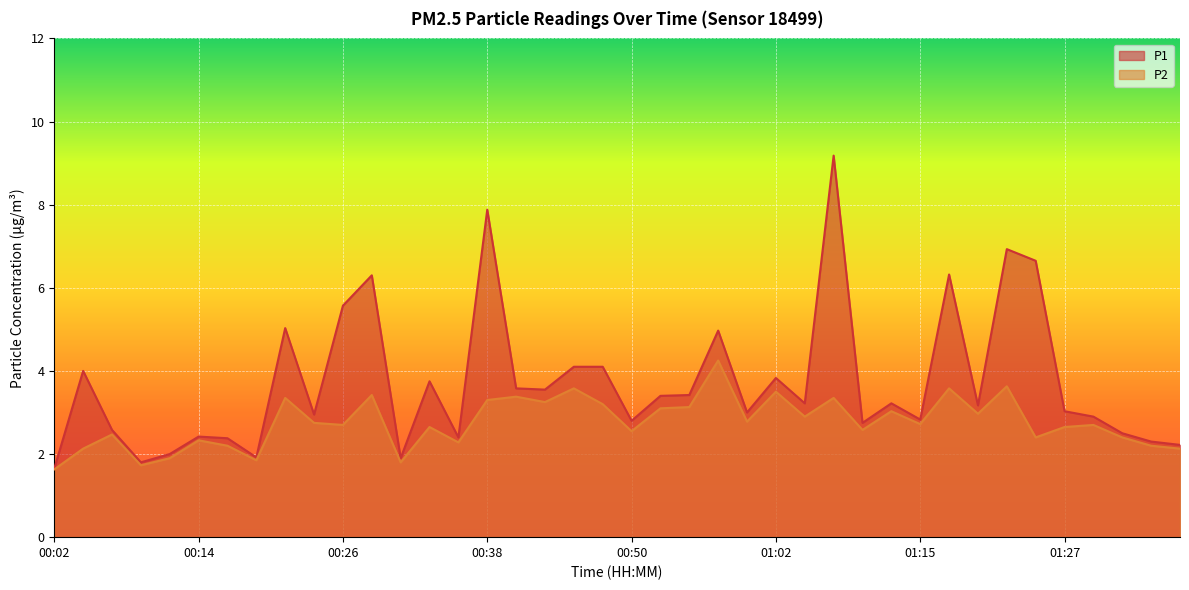

The P1 series shows 5.2 at 00:38. True or false?

False